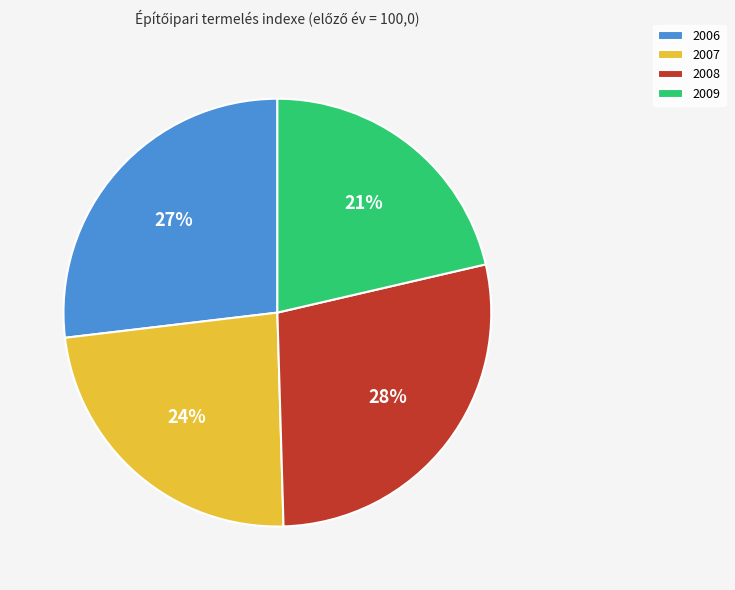

To the nearest percent, what is the average slice percentage?

25%